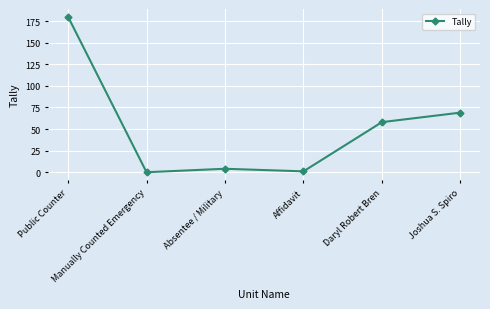

At which label does the data first exceed 58?

Public Counter